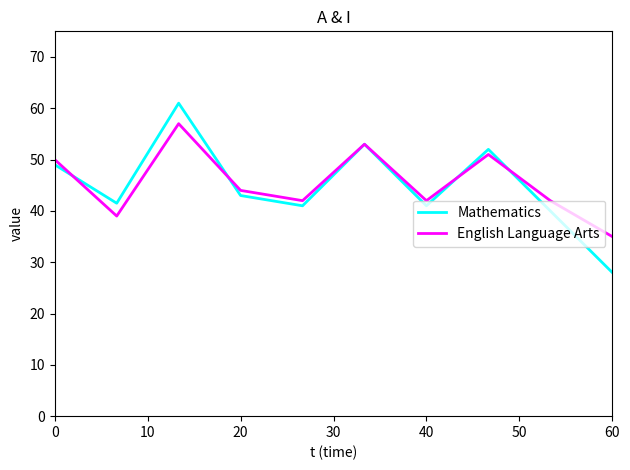

List the series in order of their peak value, highest first.

Mathematics, English Language Arts